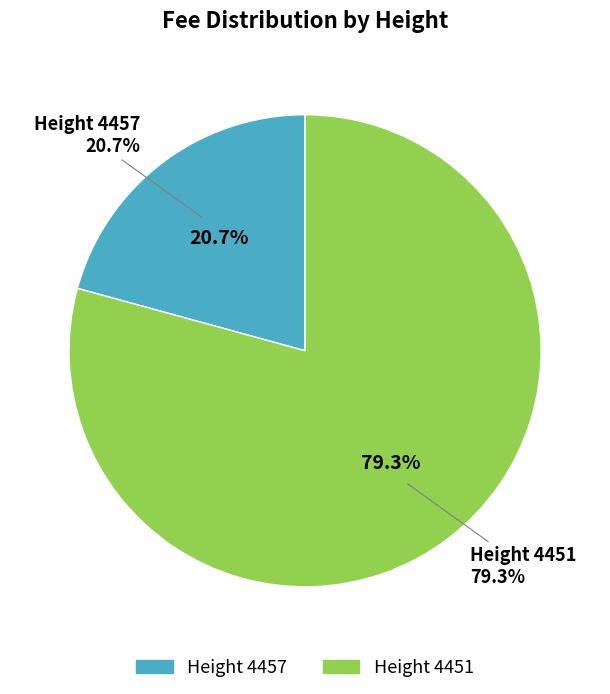

What is the largest slice in the pie chart?

4451